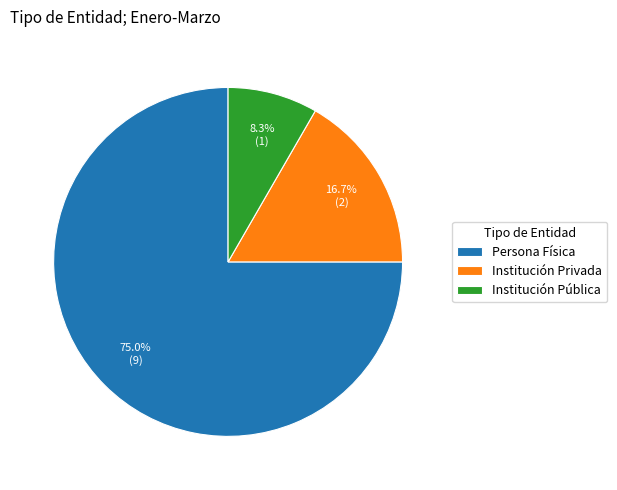

Is there any slice that represents more than half of the pie?

Yes